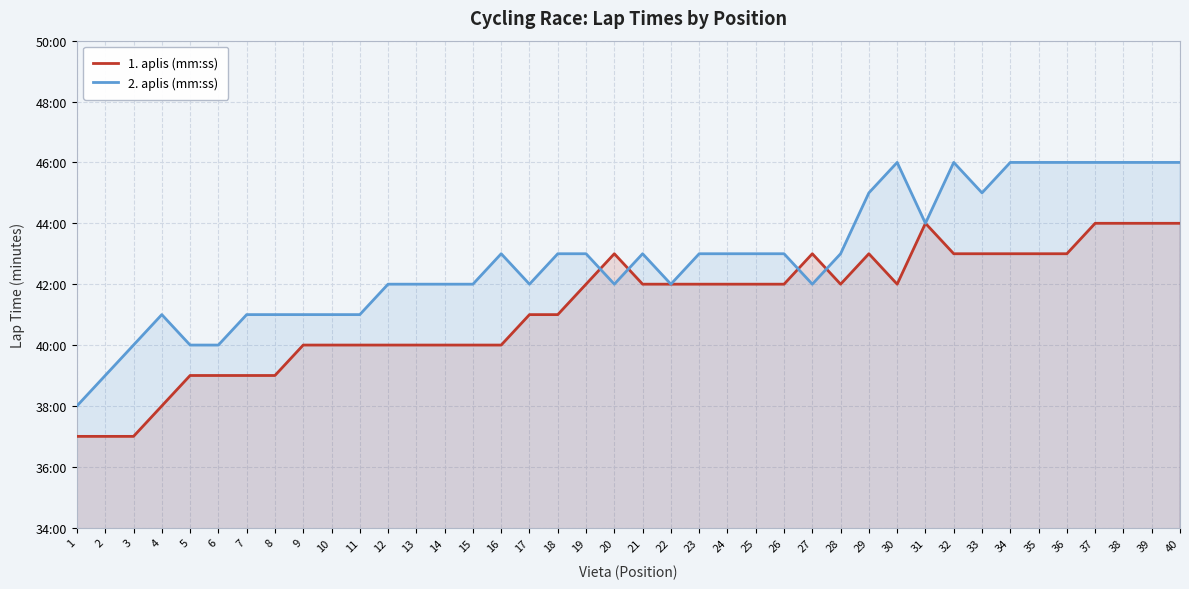

Count the number of categories in the chart.

40